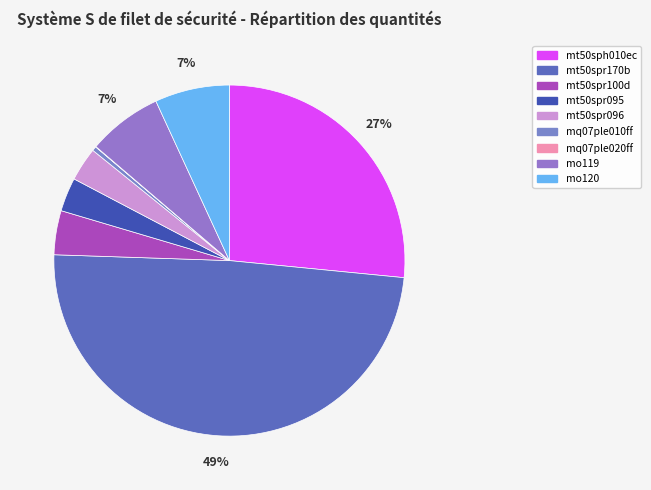

To the nearest percent, what is the combined percentage of mt50spr095 and mt50spr096?

6%